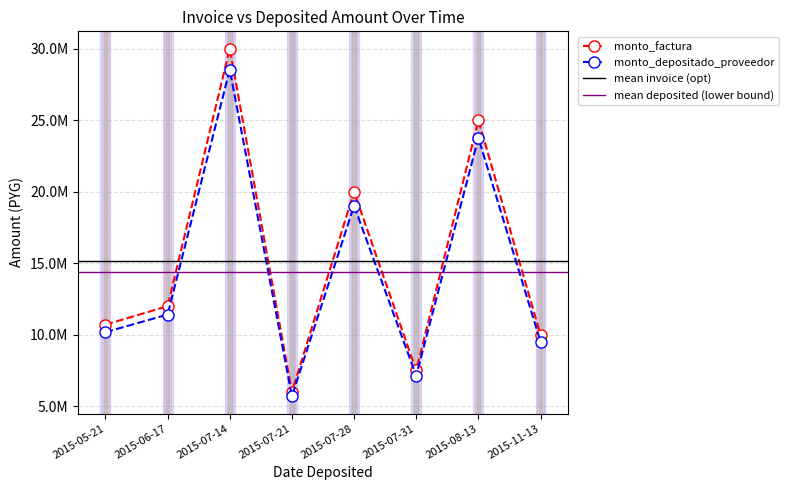

List the series in order of their peak value, lowest first.

monto_depositado_proveedor, monto_factura